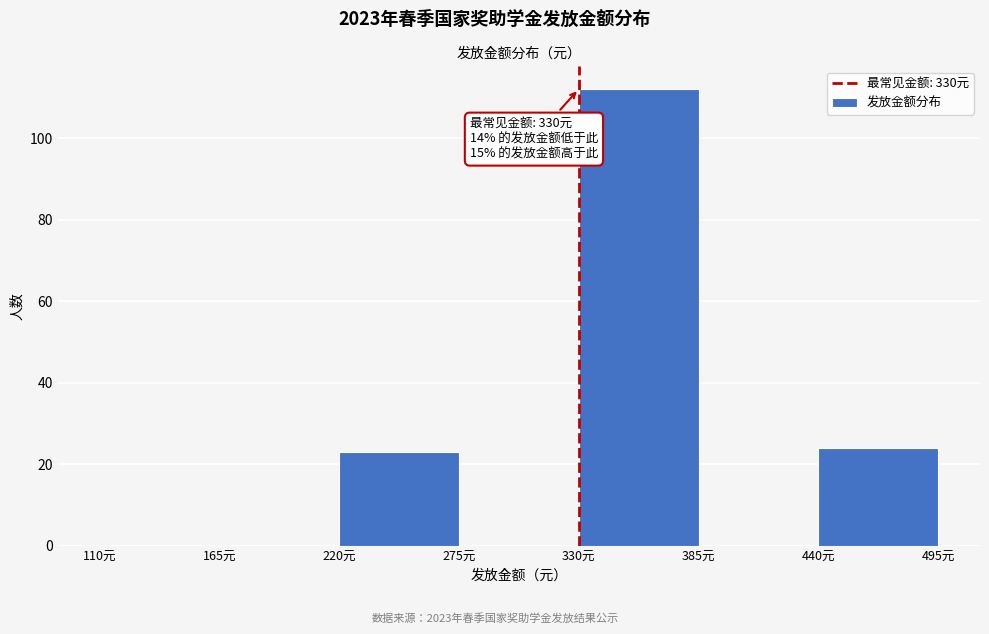

Over which range of the x-axis is the bar tallest?

330 to 385